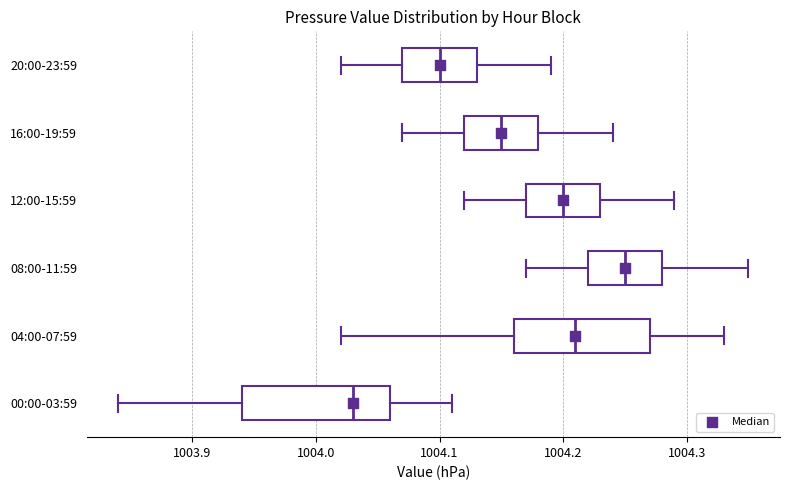

Which box's median line is the furthest to the left?

00:00-03:59